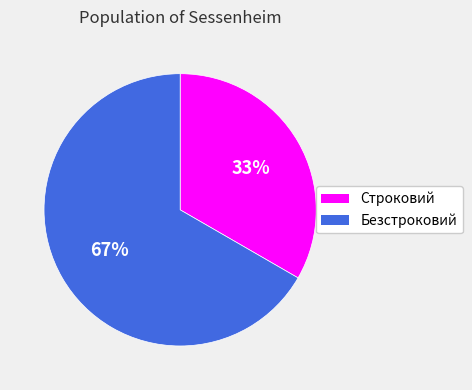

Is there a majority slice in this chart?

Yes